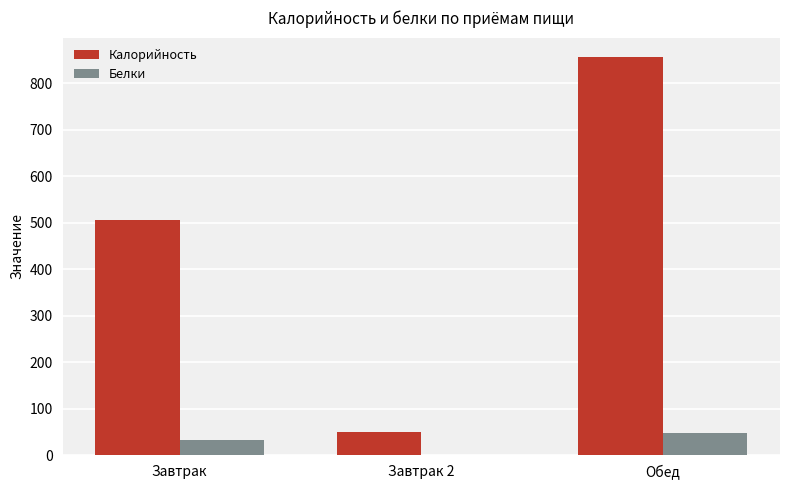

The value of Калорийность at Завтрак is 505.0. True or false?

True